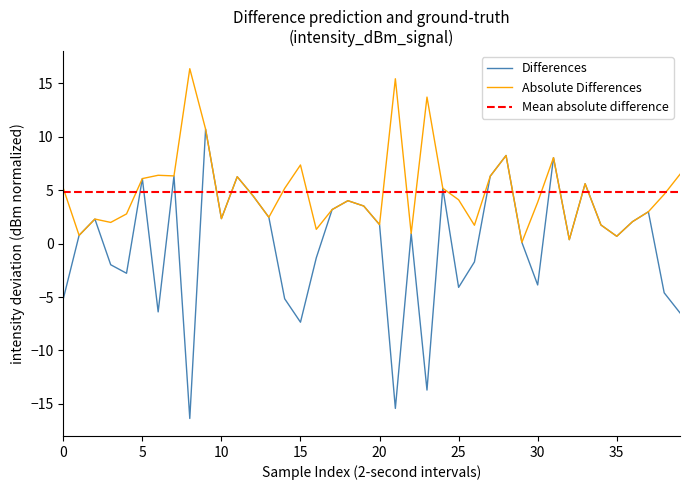

Does the chart display data point markers on the line(s)?

No